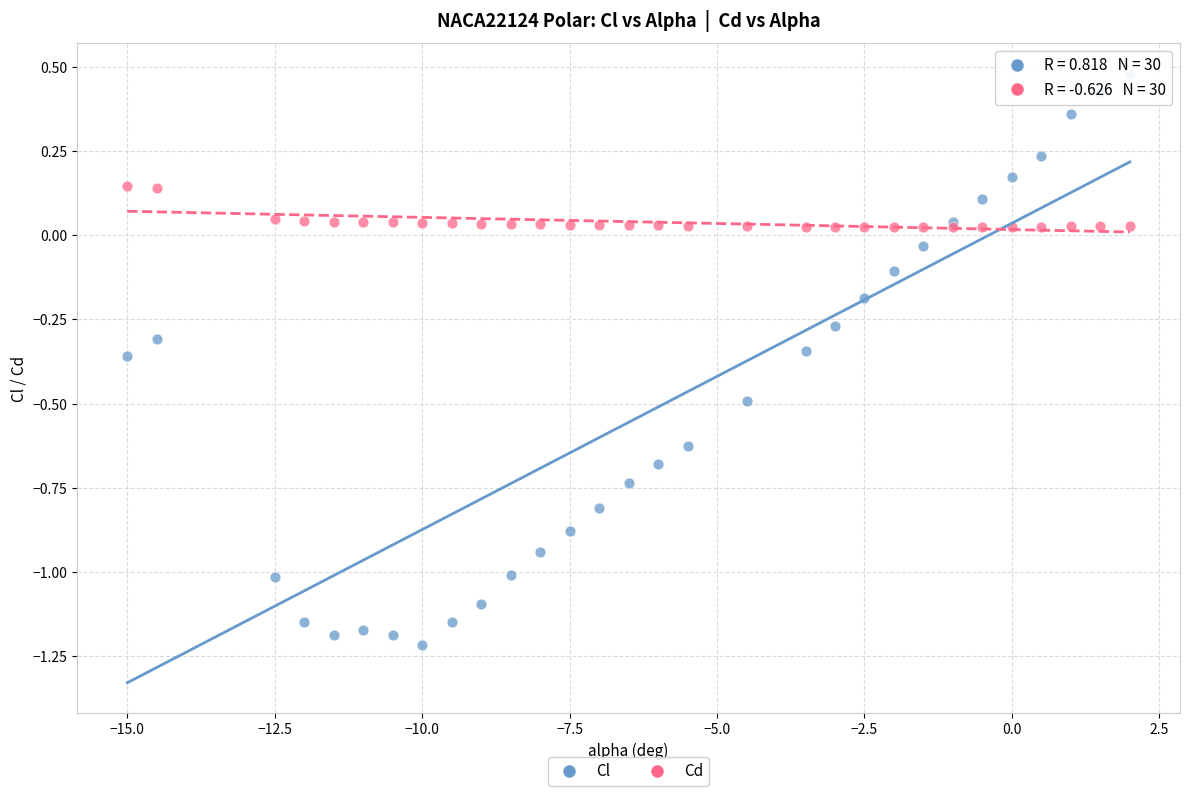

Which series reaches the maximum Y coordinate?

Cl